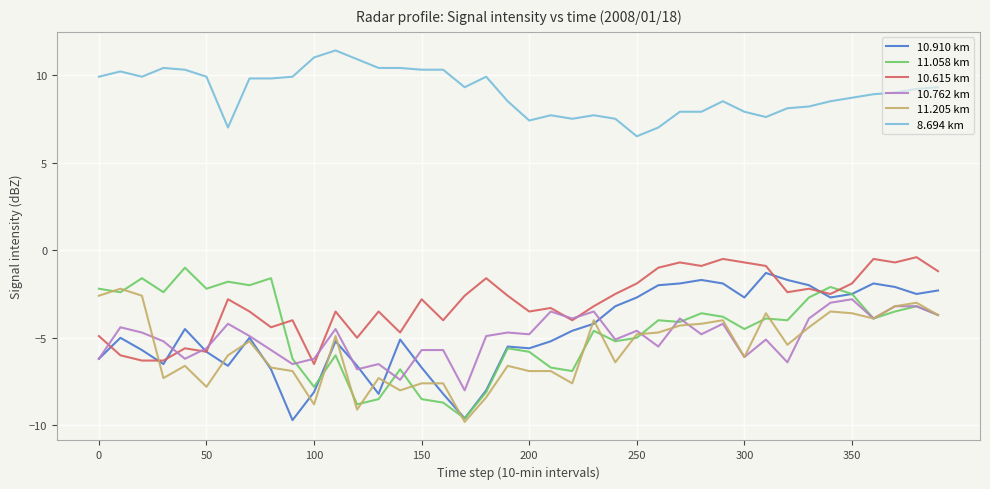

In 11.058 km, how many points are higher than both neighbors (excluding endpoints)?

13